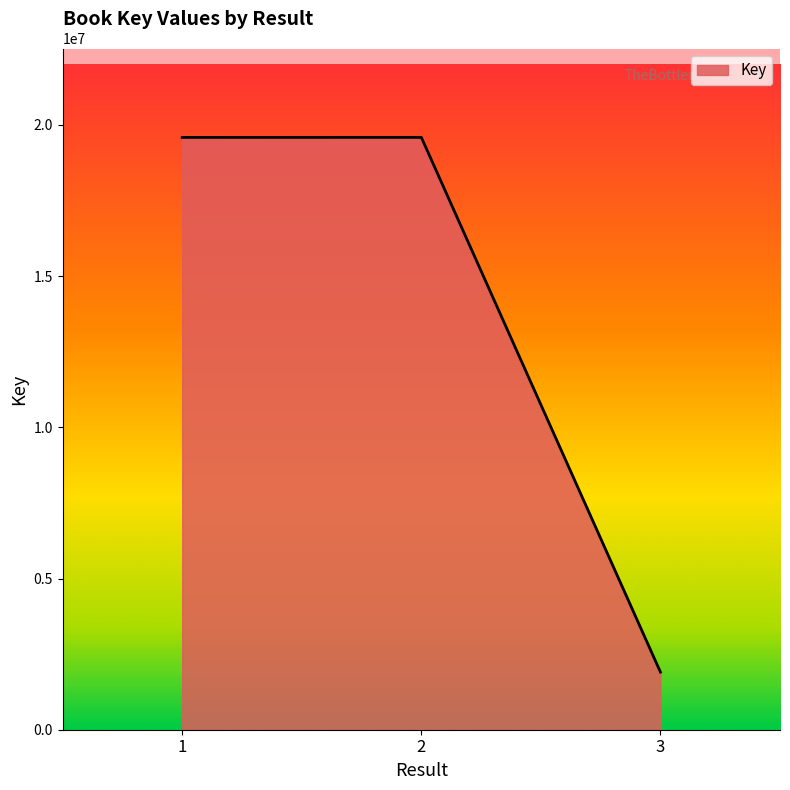

Read the value at 1, to the nearest 50.

19586100